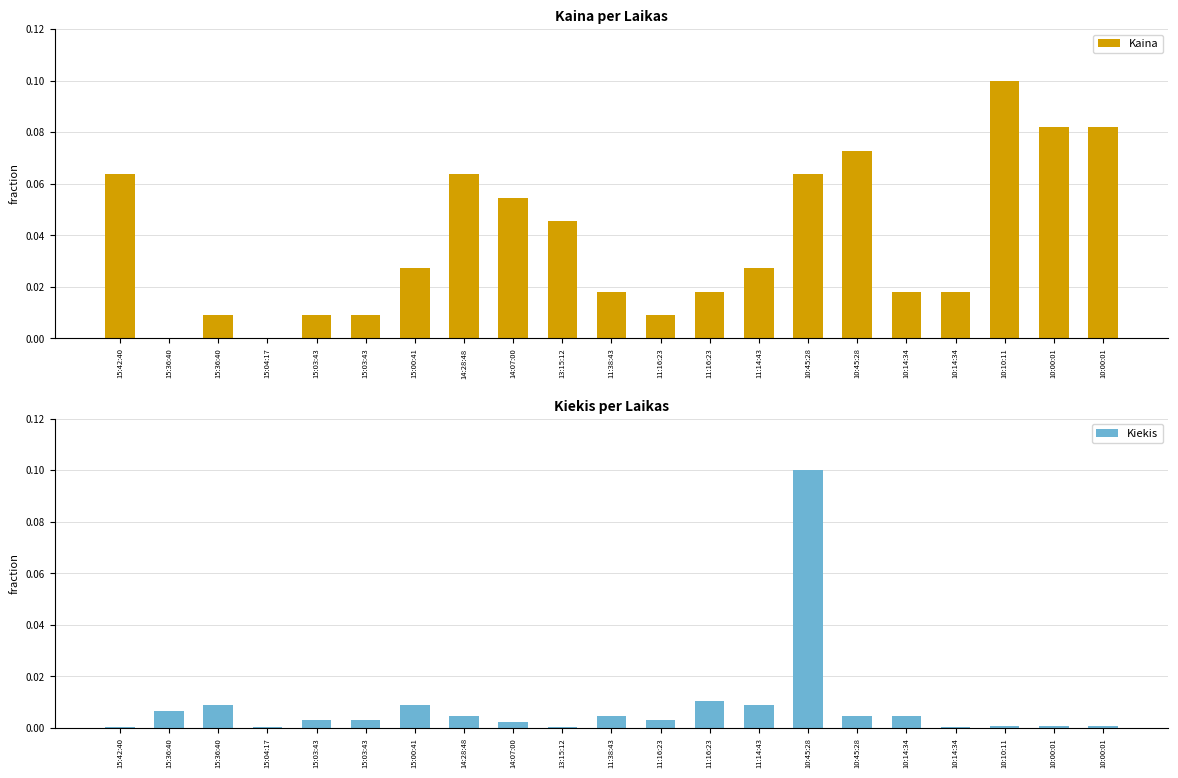

Between 10:00:01 and 15:03:43, which is larger?

10:00:01